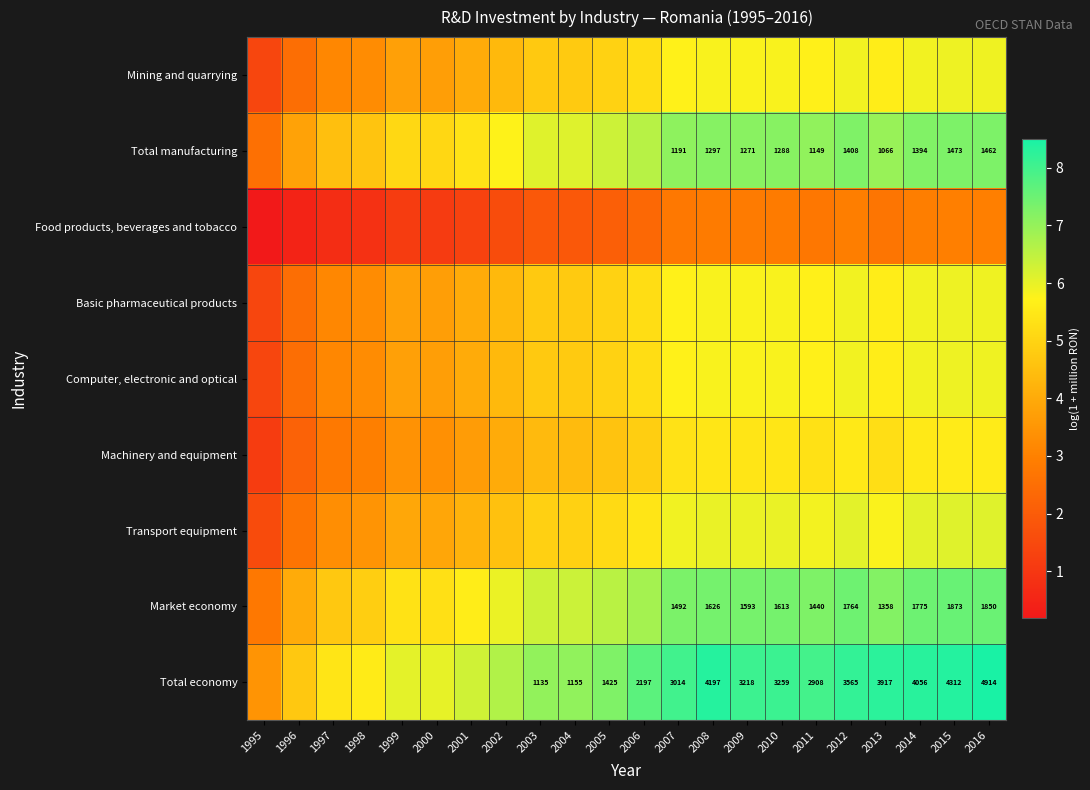

Rank the series at 1996 from highest to lowest value.

Total economy, Market economy, Total manufacturing, Transport equipment, Mining and quarrying, Basic pharmaceutical products, Computer, electronic and optical, Machinery and equipment, Food products, beverages and tobacco